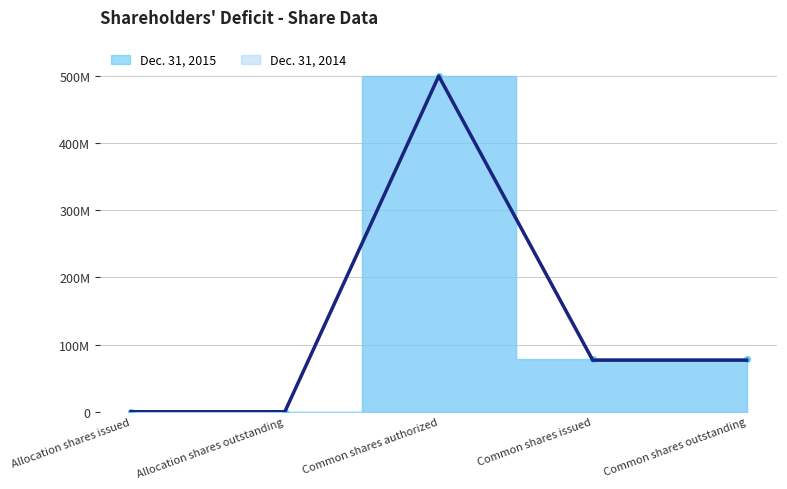

How many Dec. 31, 2015 values are between 1000 and 77887500?

4